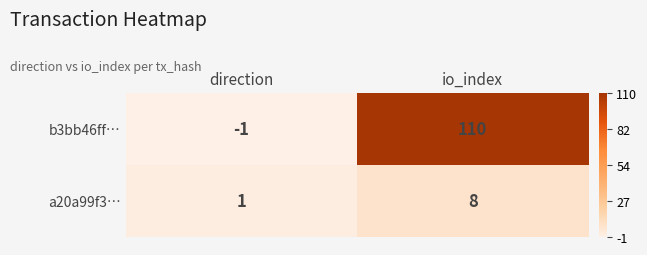

Rank the series at io_index from lowest to highest value.

a20a99f3…, b3bb46ff…